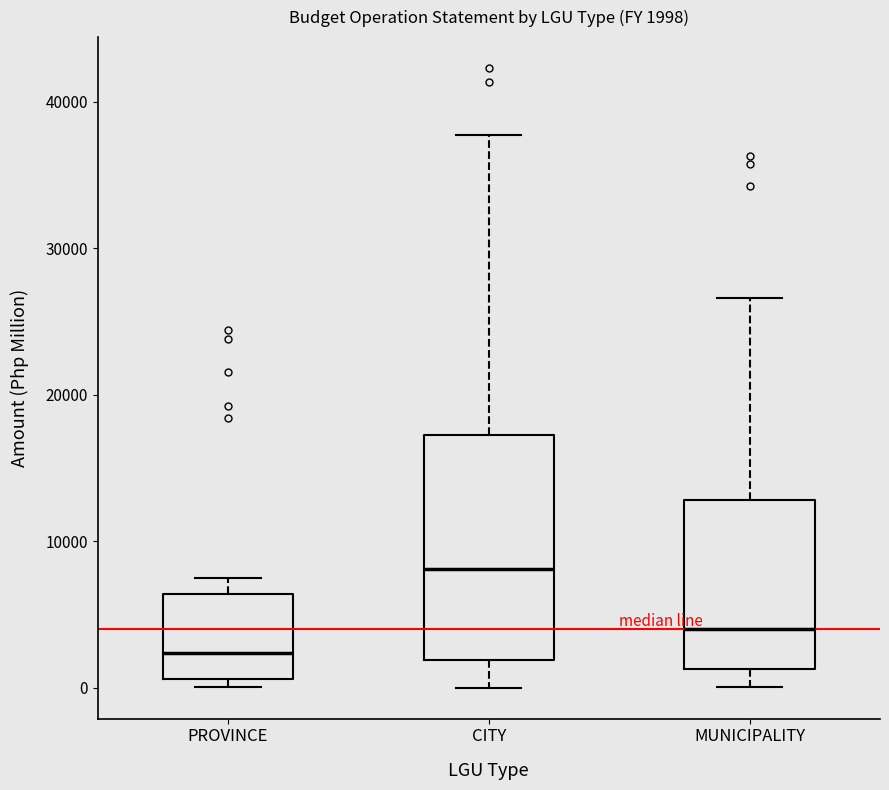

Which box is the tallest, from its lower edge to its upper edge?

CITY